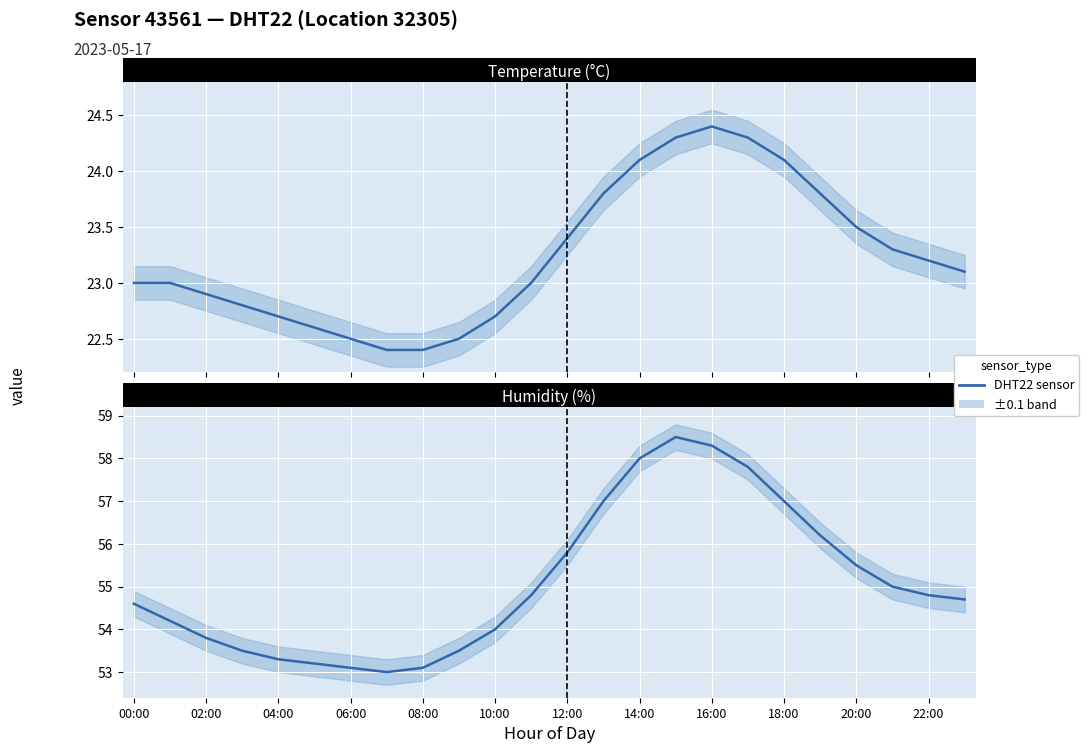

How many distinct data groups are displayed?

1